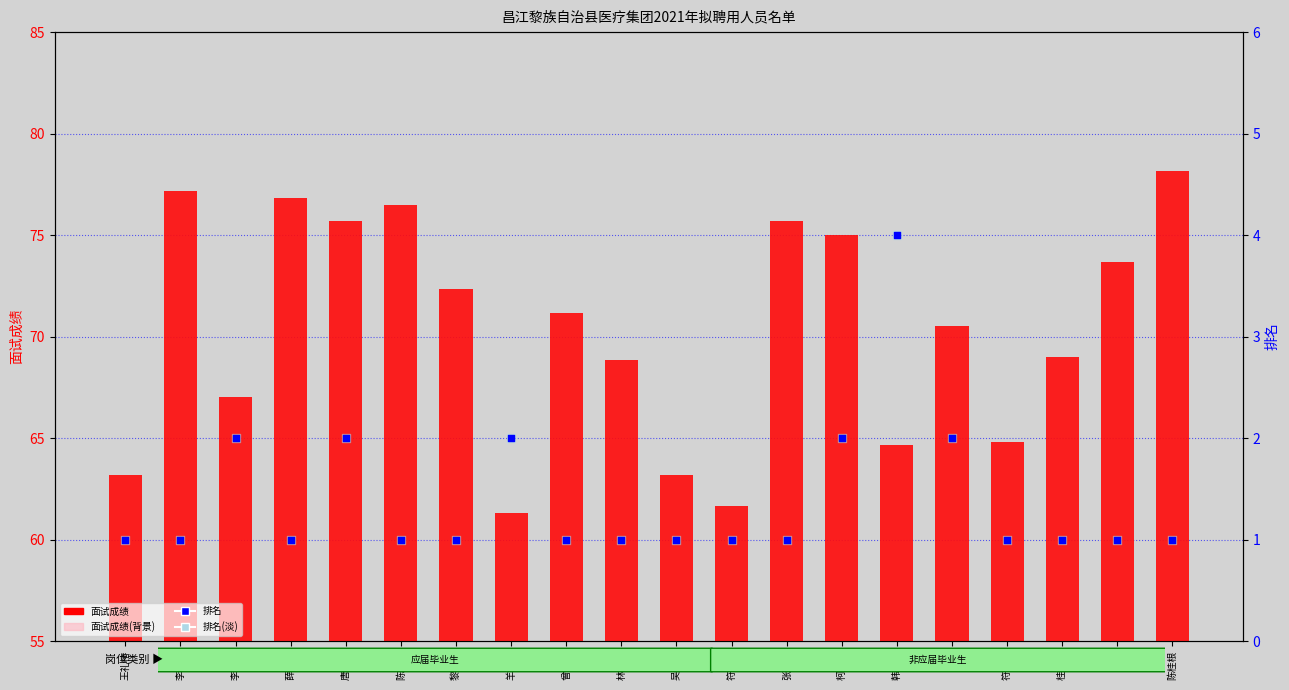

Which series reaches the minimum Y coordinate?

排名